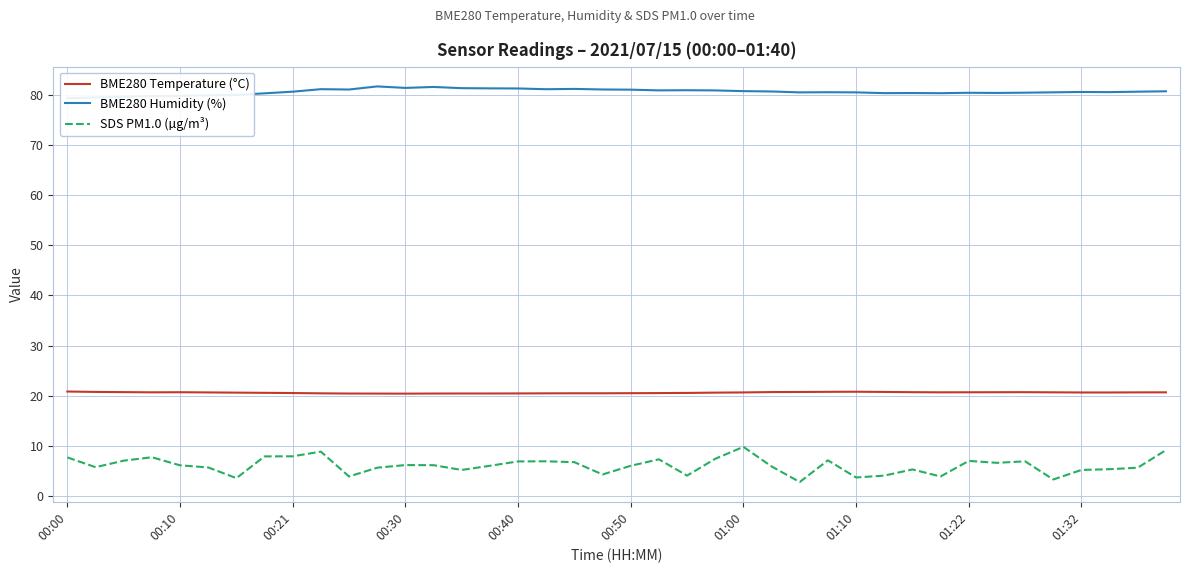

True or false: SDS PM1.0 (µg/m³) and BME280 Temperature (°C) intersect in this chart.

False